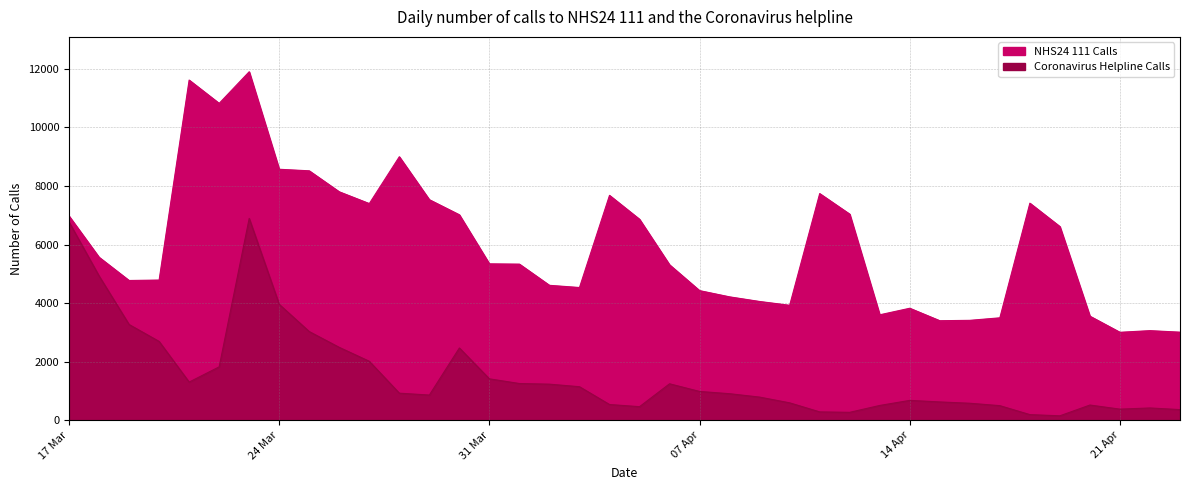

True or false: NHS24 111 Calls and Coronavirus Helpline Calls intersect in this chart.

False